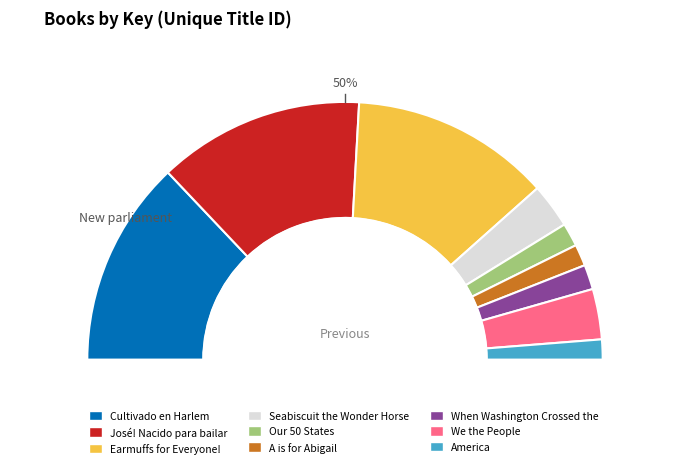

To the nearest percent, what is the difference between the Seabiscuit the Wonder Horse and When Washington Crossed the Delaware slice percentages?

2%